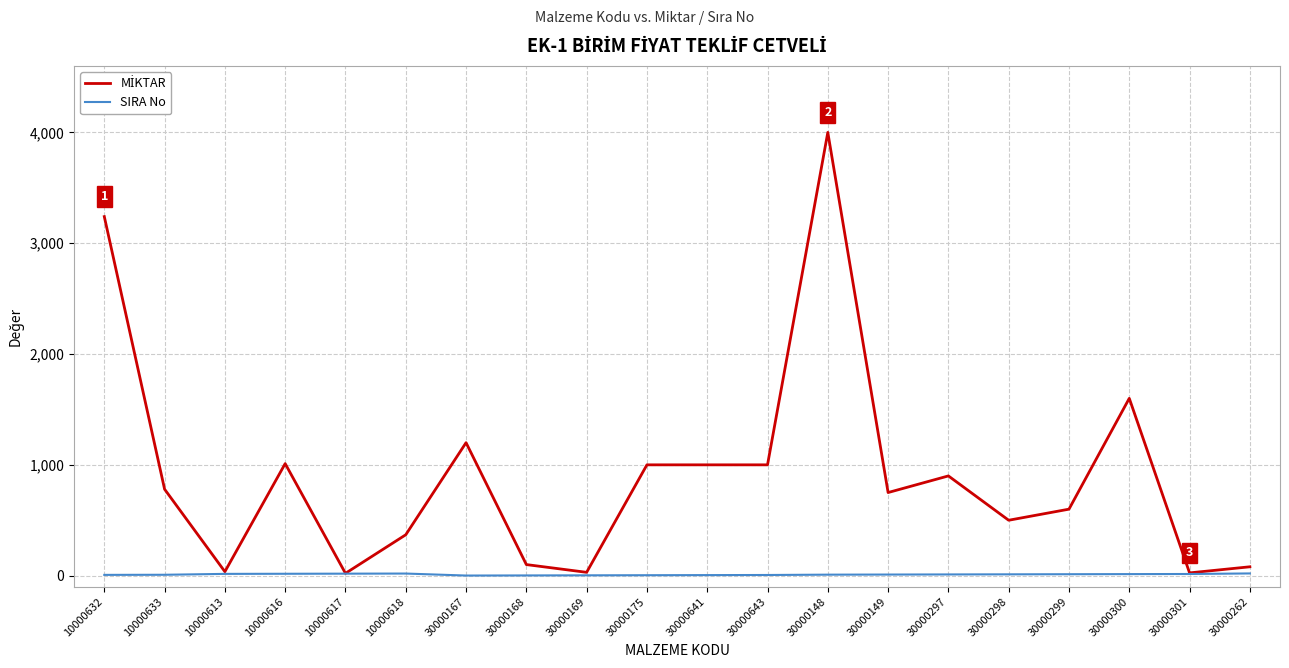

What is the maximum value shown in the chart?

4000